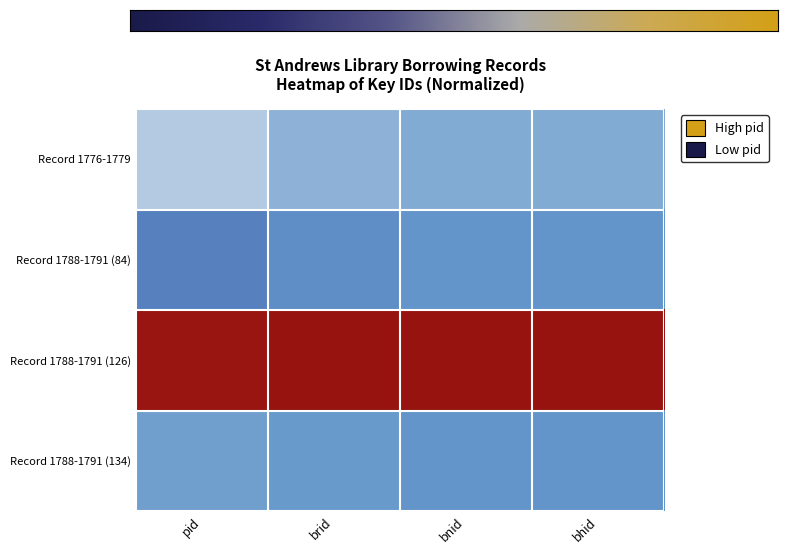

Which has a higher value, bhid or pid?

bhid